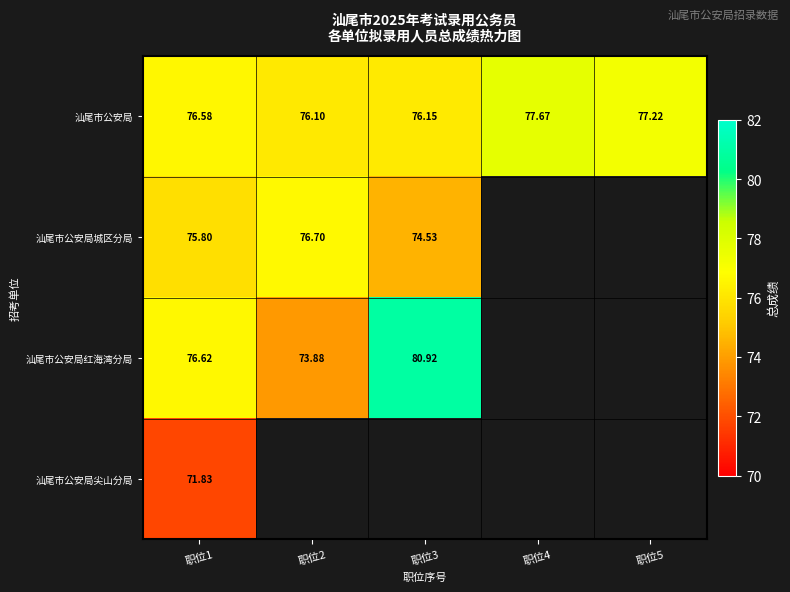

Between 职位2 and 职位5, which series saw the biggest shift?

汕尾市公安局